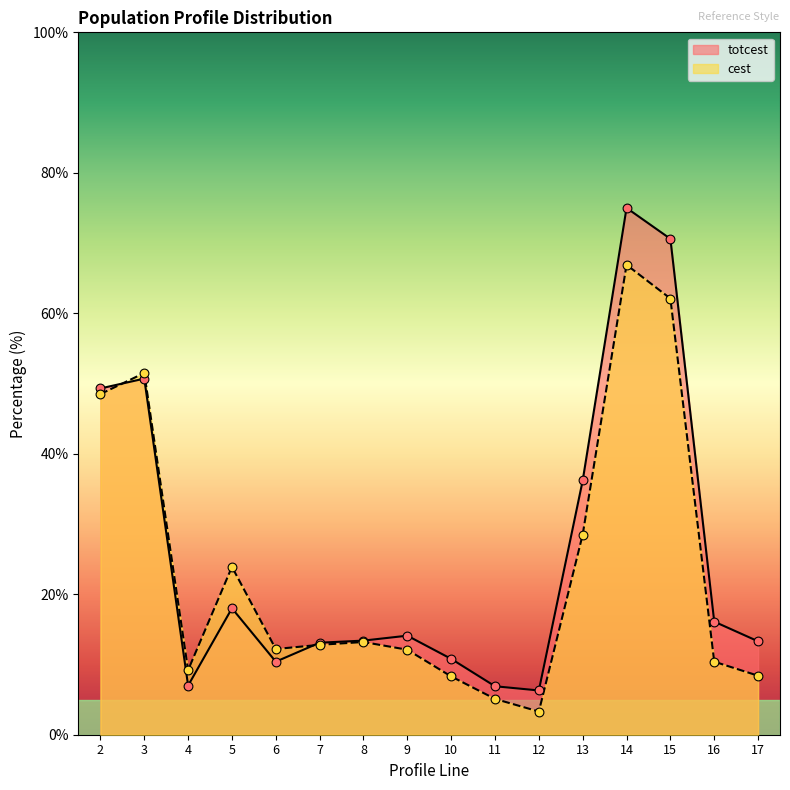

Which series has the largest total across all categories?

totcest